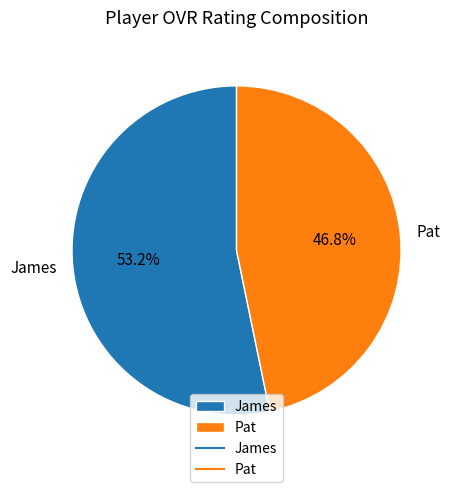

Is Pat the majority of the pie?

No